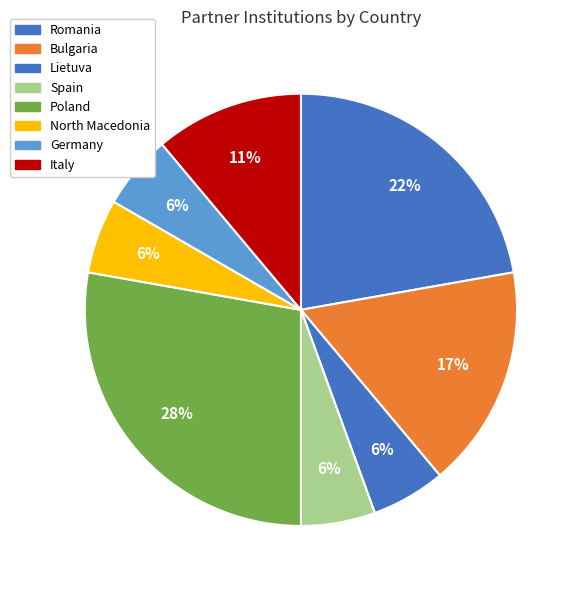

Which category has the biggest portion of the pie?

Poland